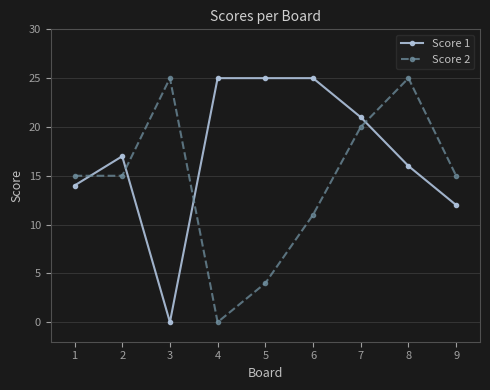

The value of Score 1 at 9 is 18. True or false?

False